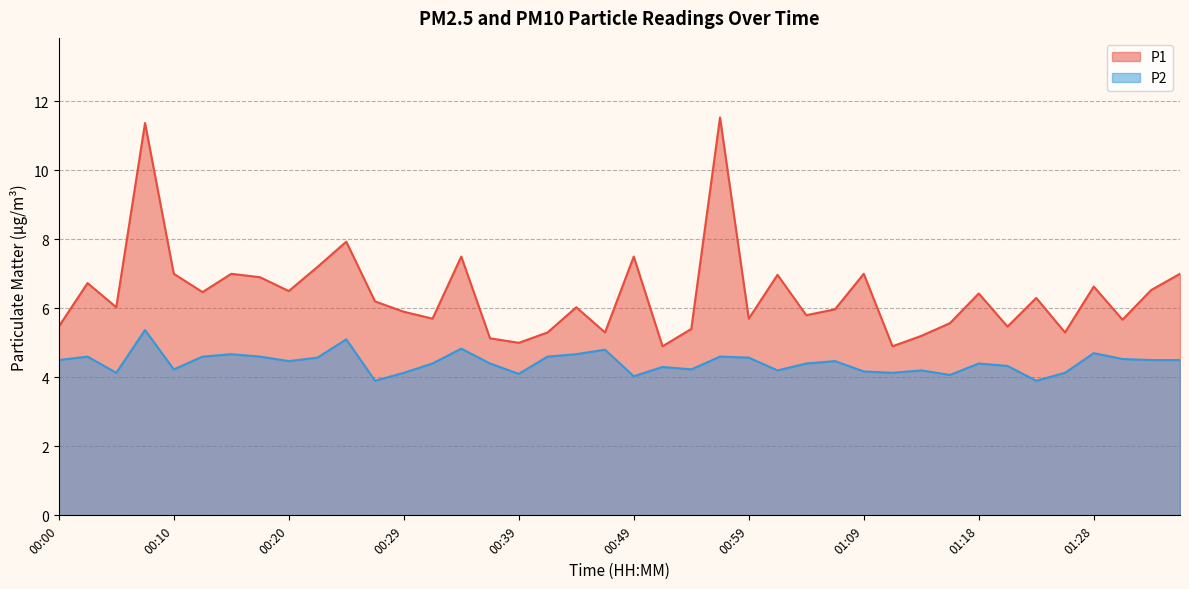

How many values in the P2 series exceed 4?

38